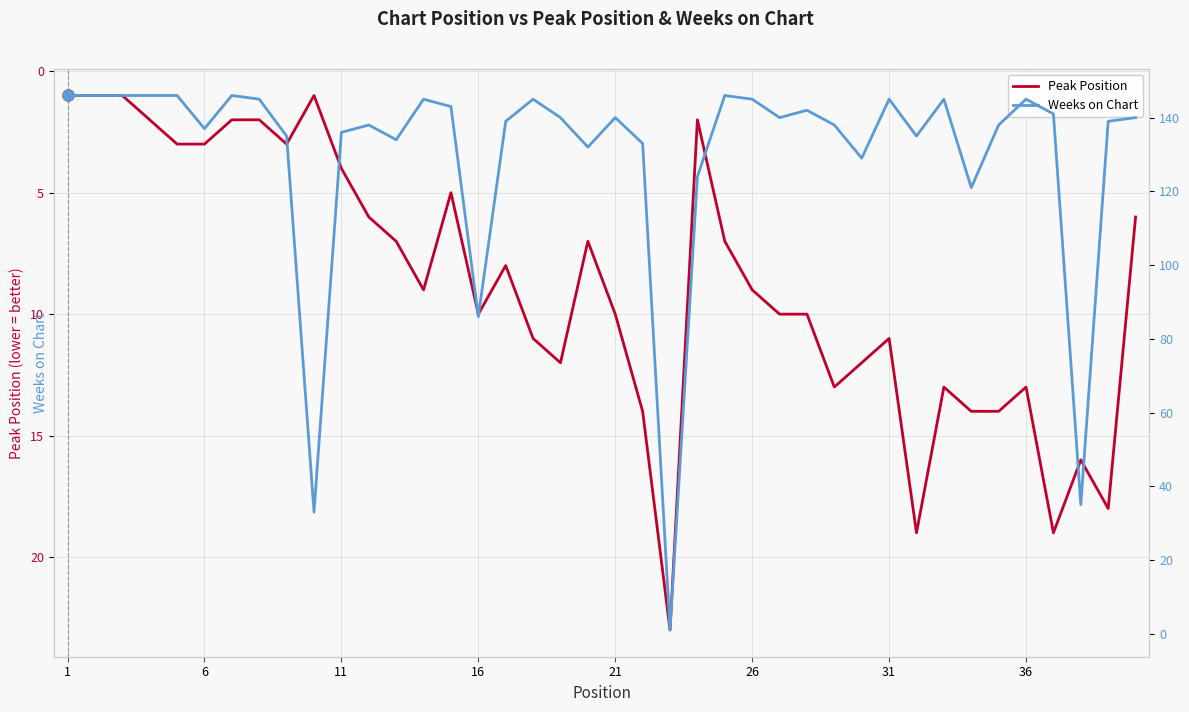

True or false: Peak Position has a value of 1 at 1.

True